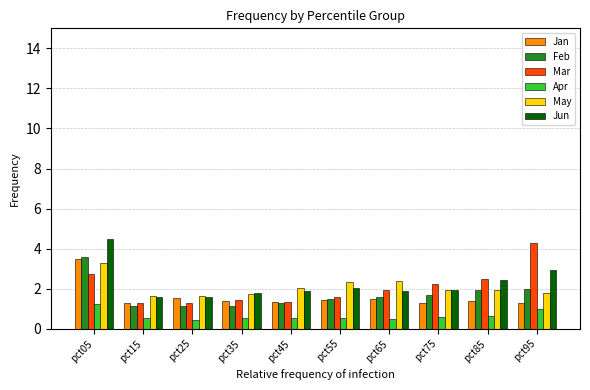

Which label corresponds to the largest value in the chart?

pct05